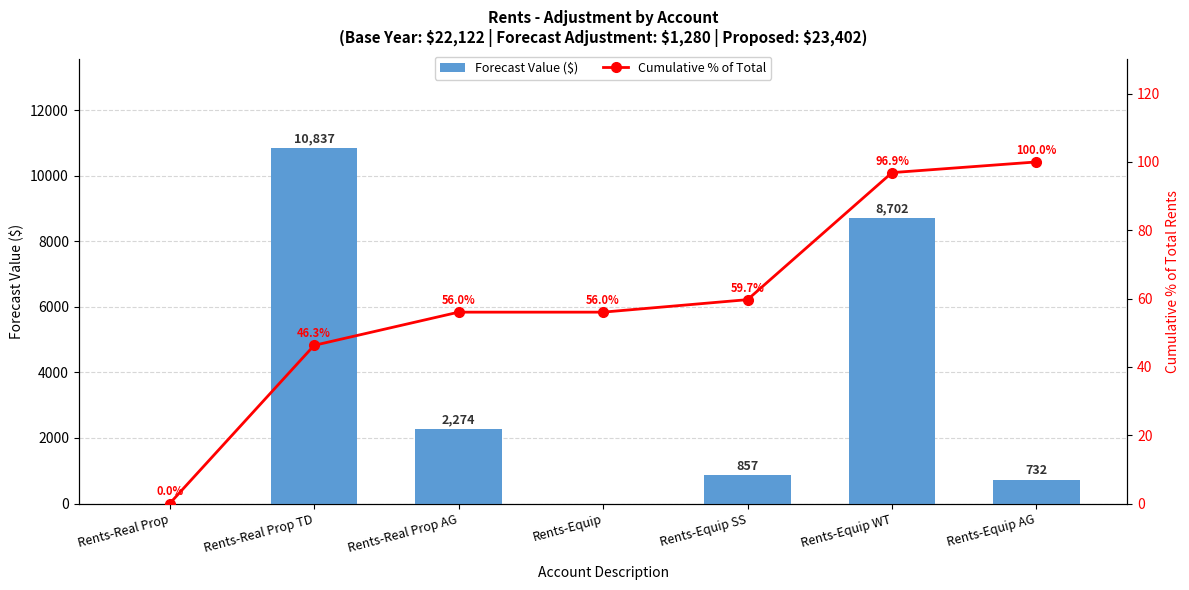

What is the difference between the maximum and second lowest values in the Cumulative % of Total series?

53.7